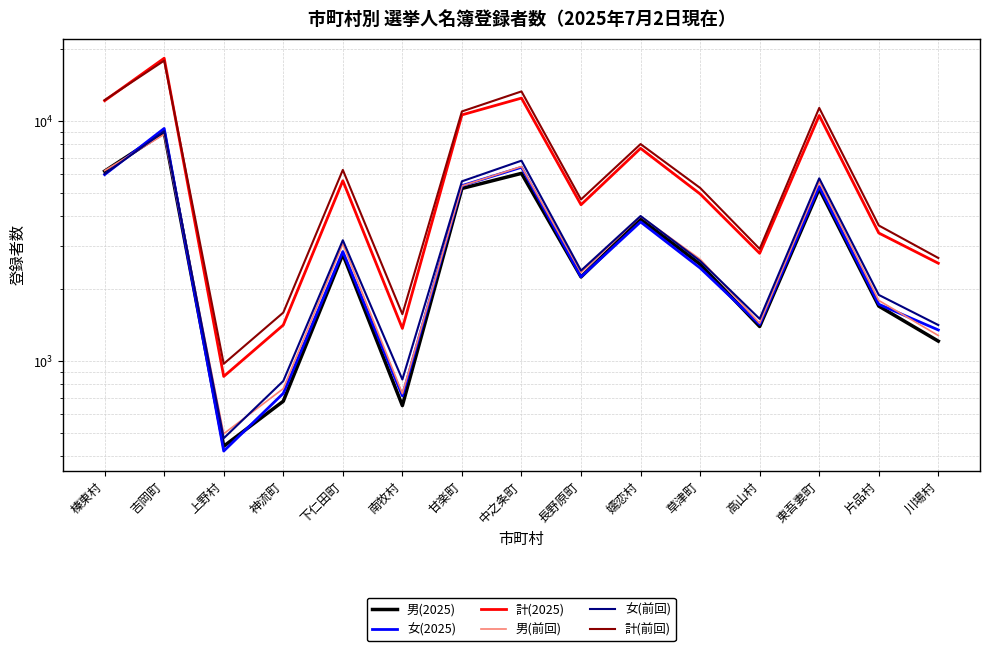

Is it true that 計(前回) equals 6837 at 草津町?

False